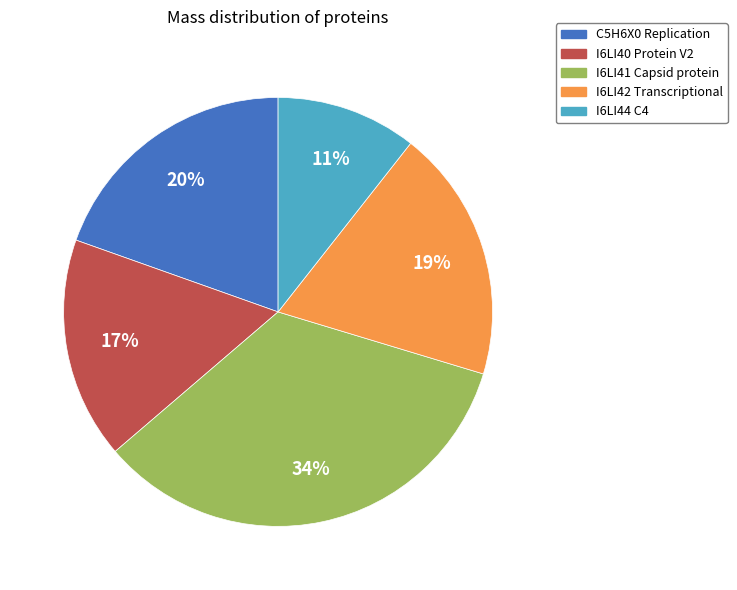

Does C5H6X0 Replication represent more than half of the total?

No